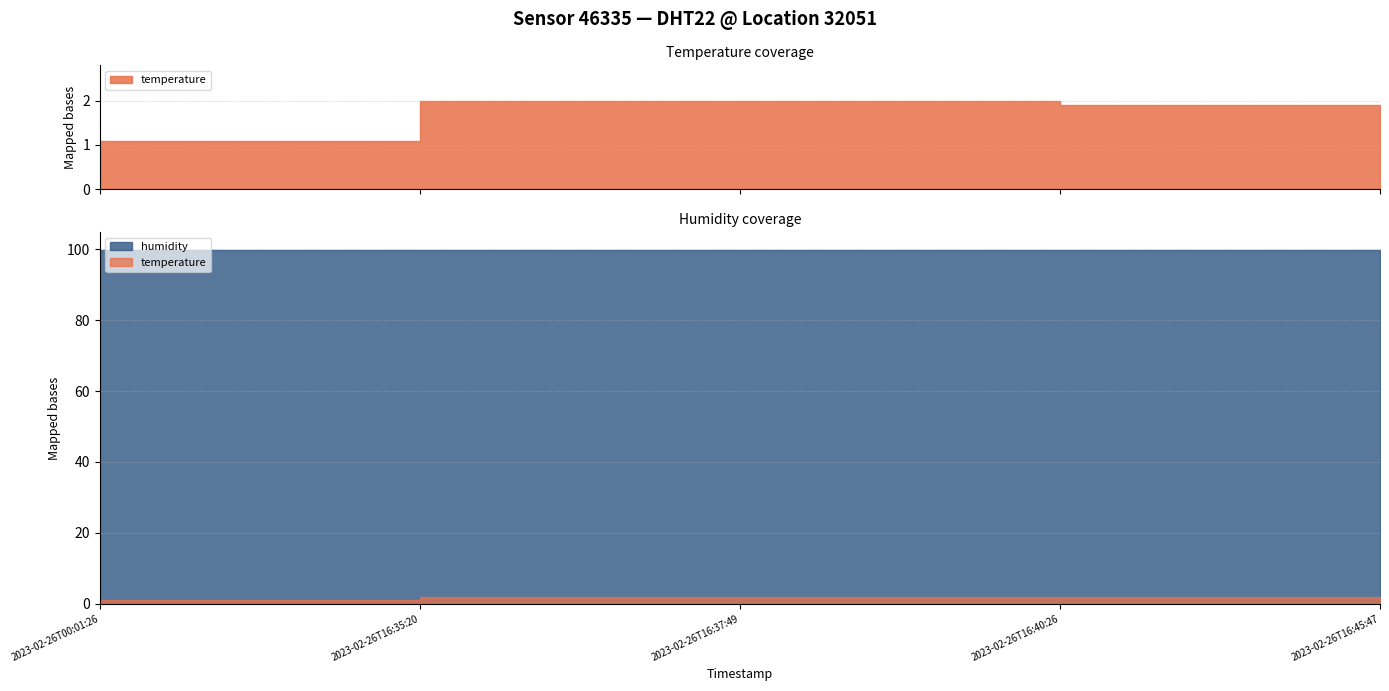

At 2023-02-26T16:40:26, list the series in order from largest to smallest.

humidity, temperature